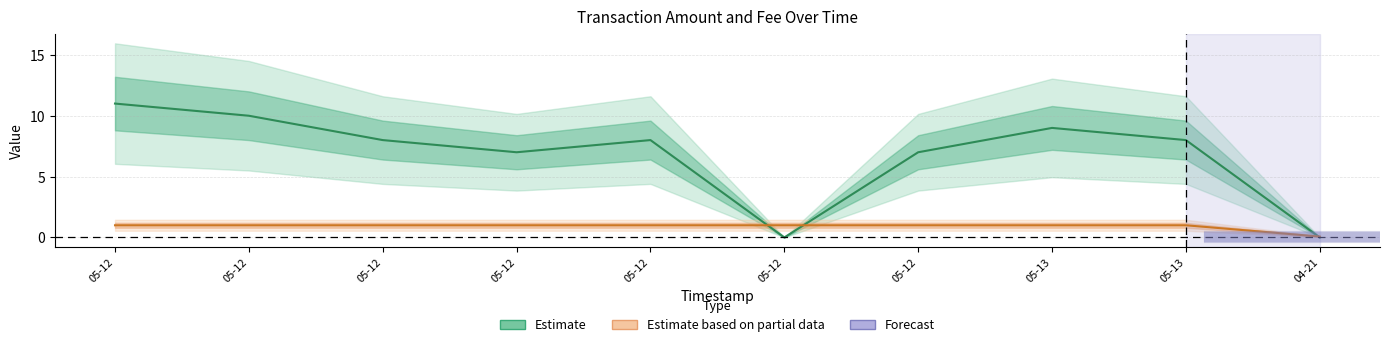

What is the label of the 4th point from the right?

05-12